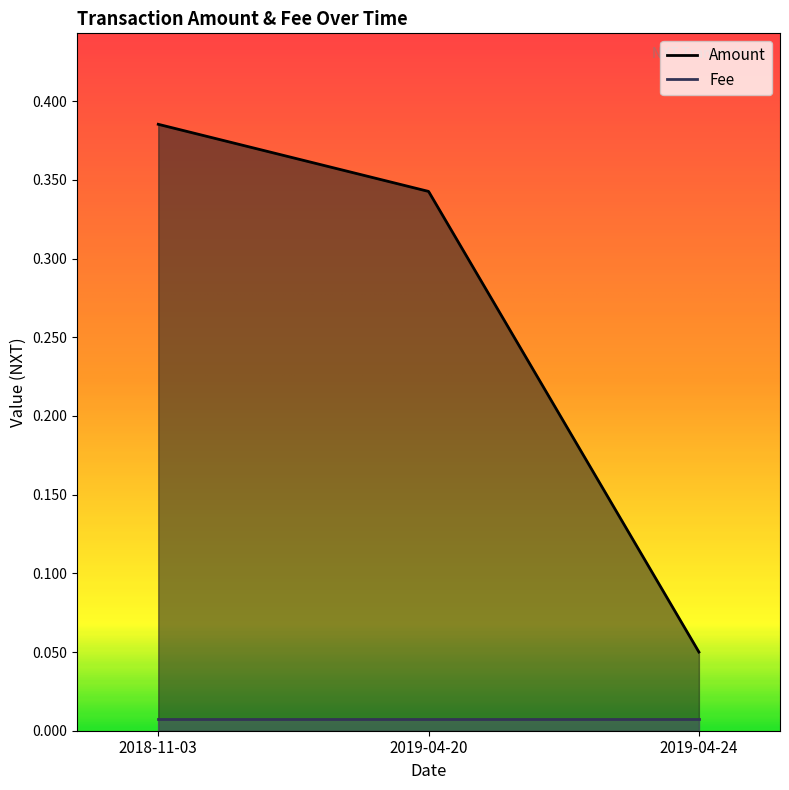

What is the maximum value shown in the chart?

0.4